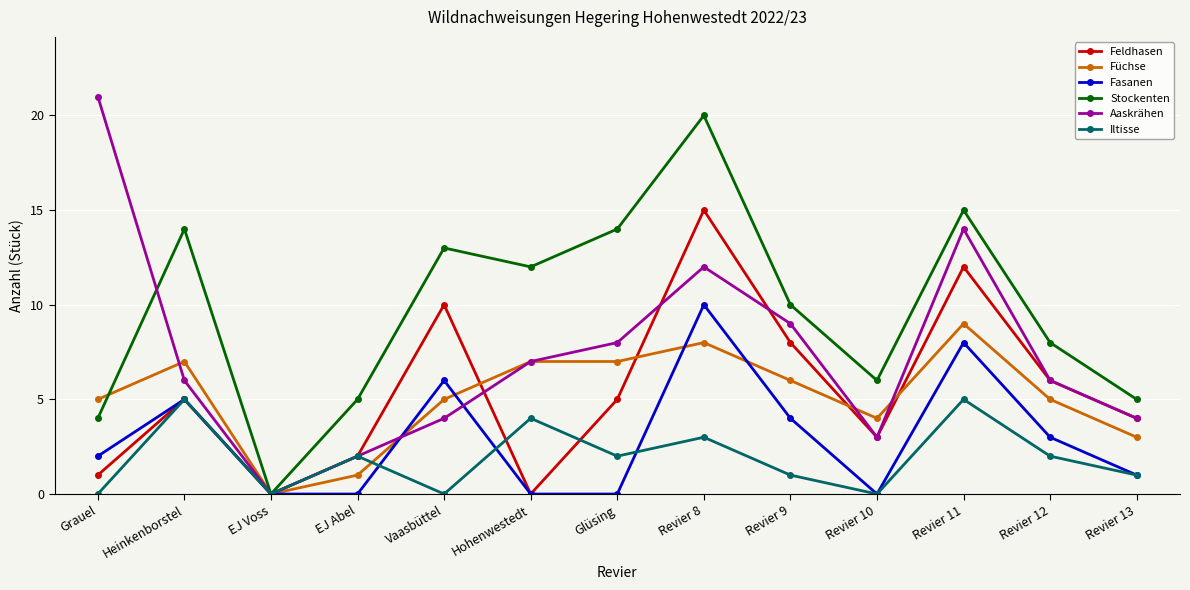

The Aaskrähen series shows 0 at EJ Voss. True or false?

True